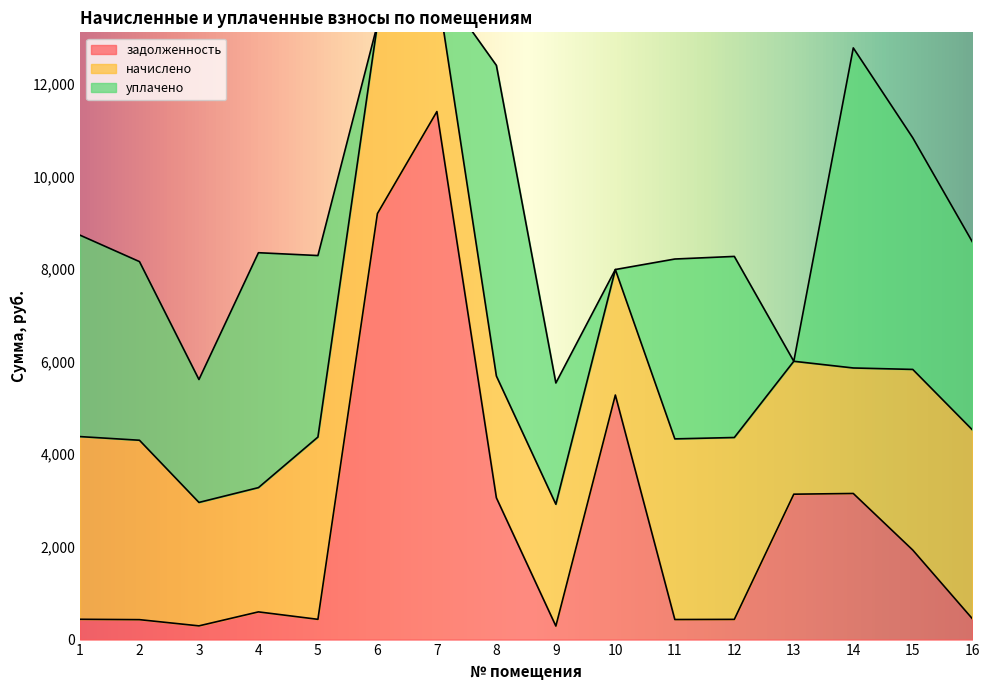

Which has a higher value, 13 or 2?

13